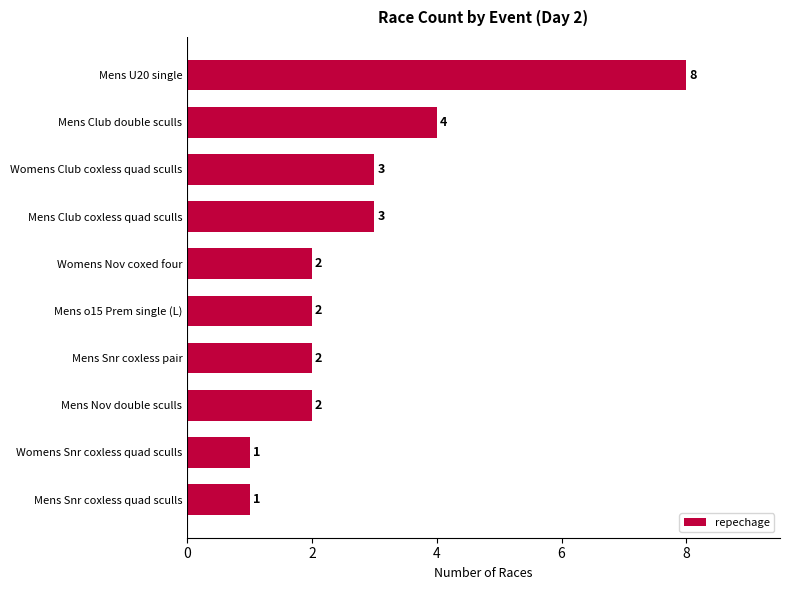

The chart shows a value of 2 at Mens o15 Prem single (L). True or false?

True